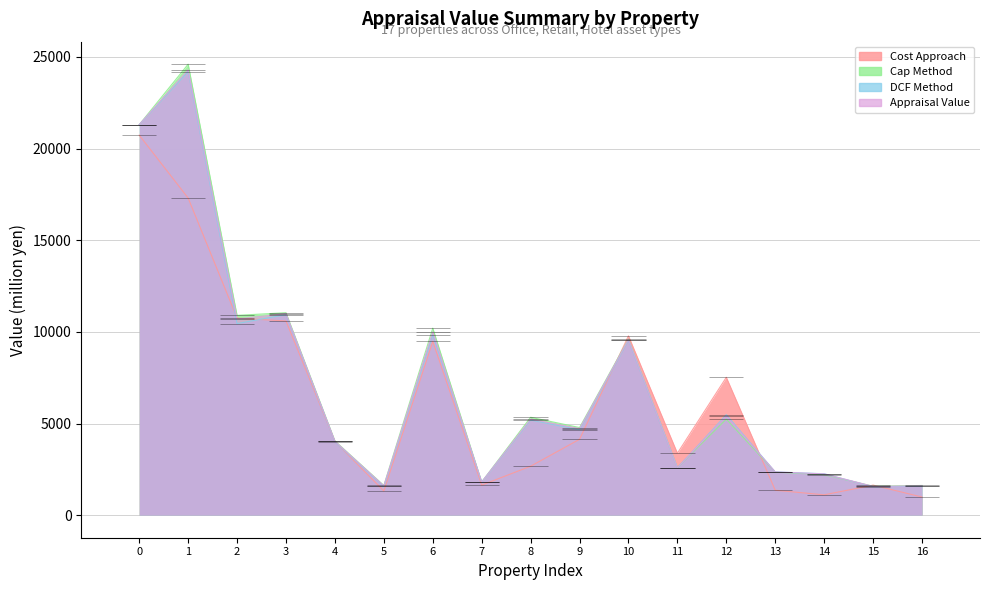

Which series has the largest total across all categories?

Cap Method